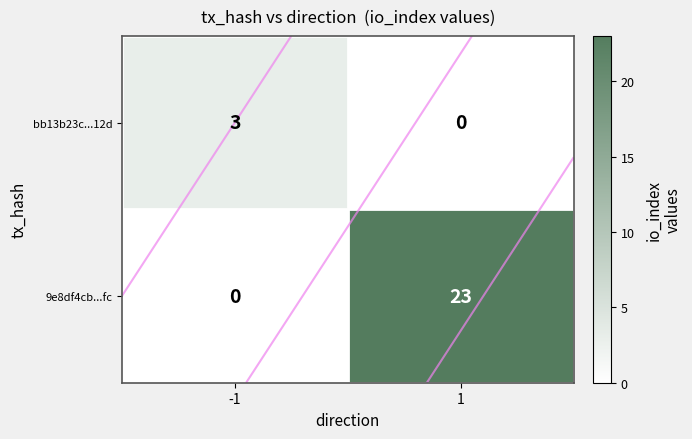

What is the maximum value shown in the chart?

23